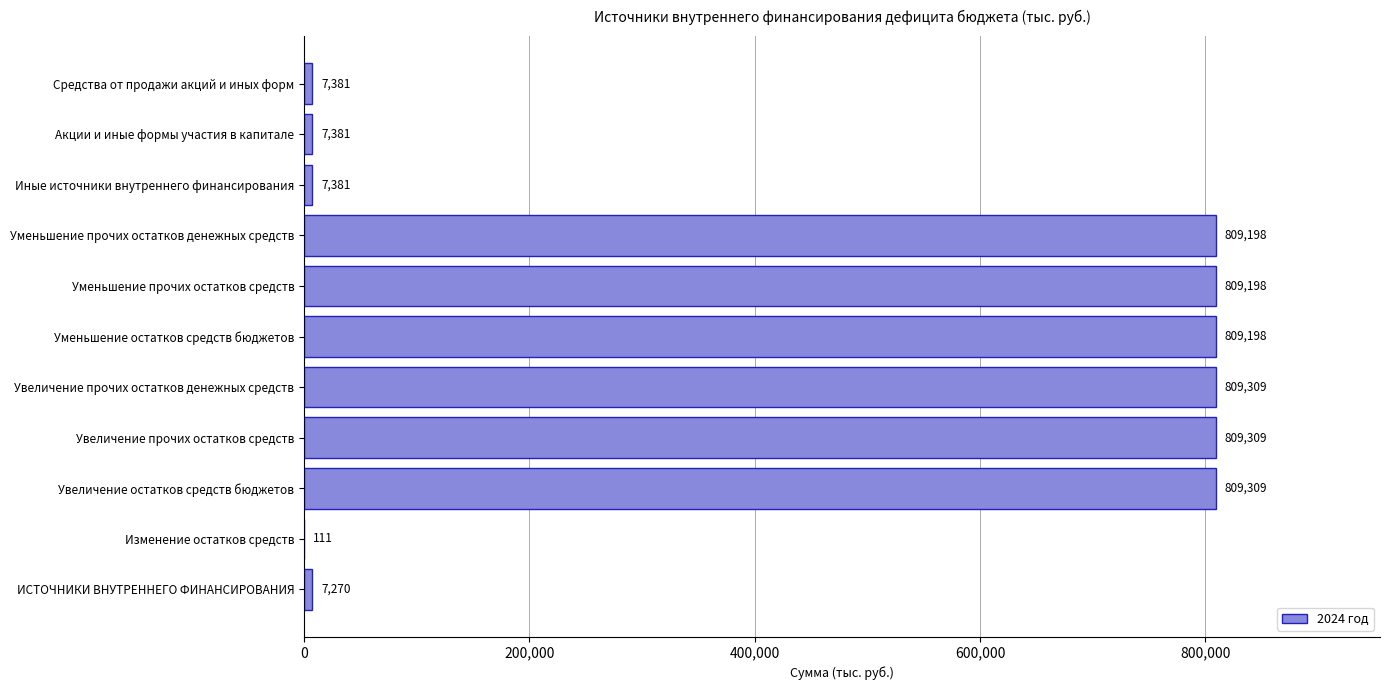

Between Уменьшение прочих остатков денежных средств and Изменение остатков средств, which is larger?

Уменьшение прочих остатков денежных средств